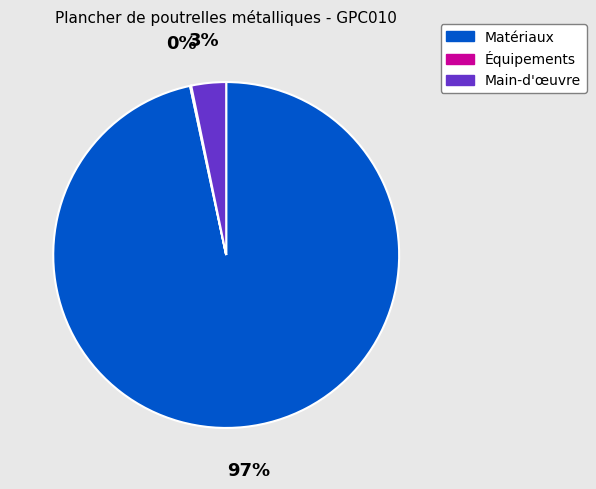

The Matériaux slice represents 97% of the pie. True or false?

True